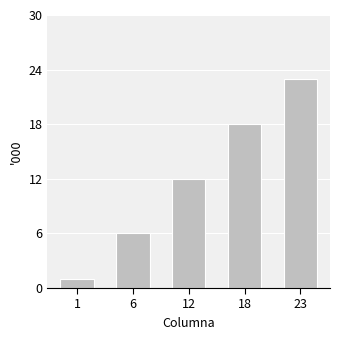

What is the value of the 5th bar from the left?

23